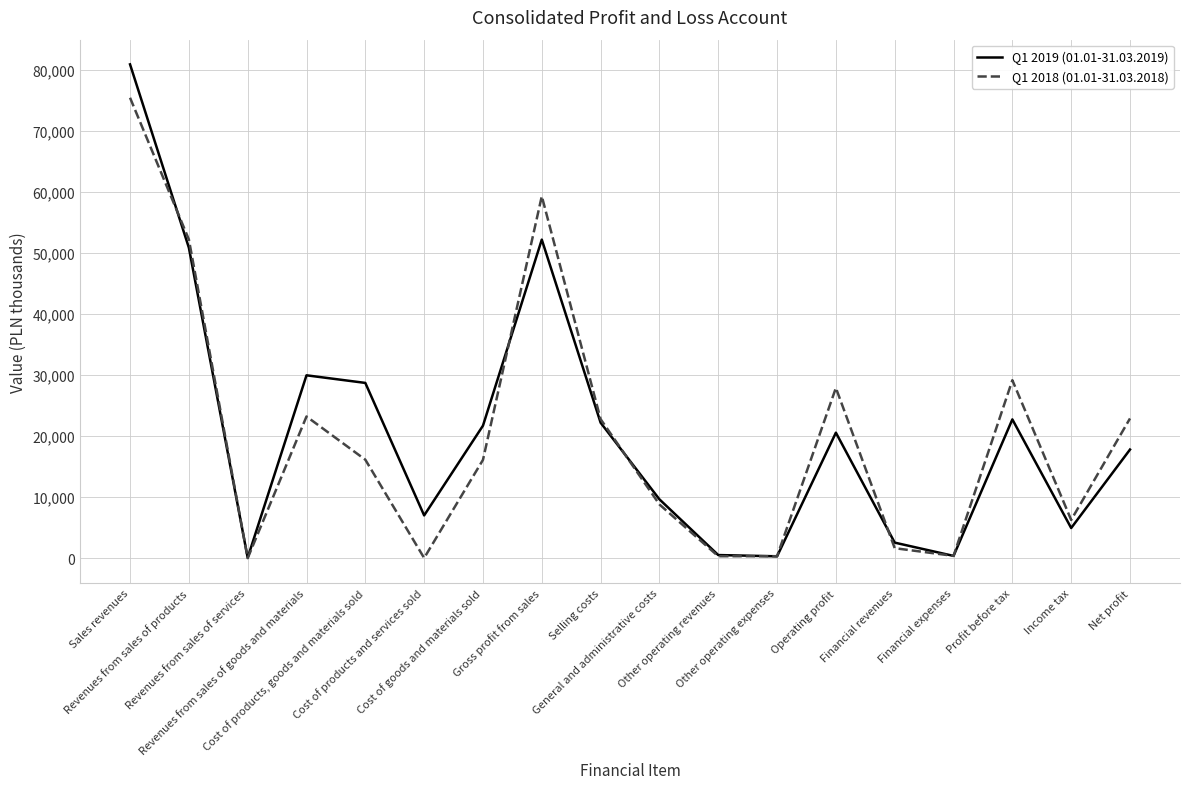

How many values in the Q1 2018 (01.01-31.03.2018) series are below 16133?

9